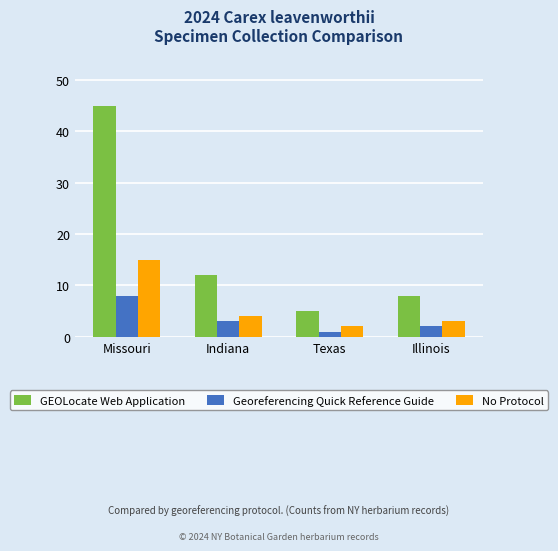

Reading left to right, what are all the values shown in this chart?

GEOLocate Web Application: 45	12	5	8
Georeferencing Quick Reference Guide: 8	3	1	2
No Protocol: 15	4	2	3